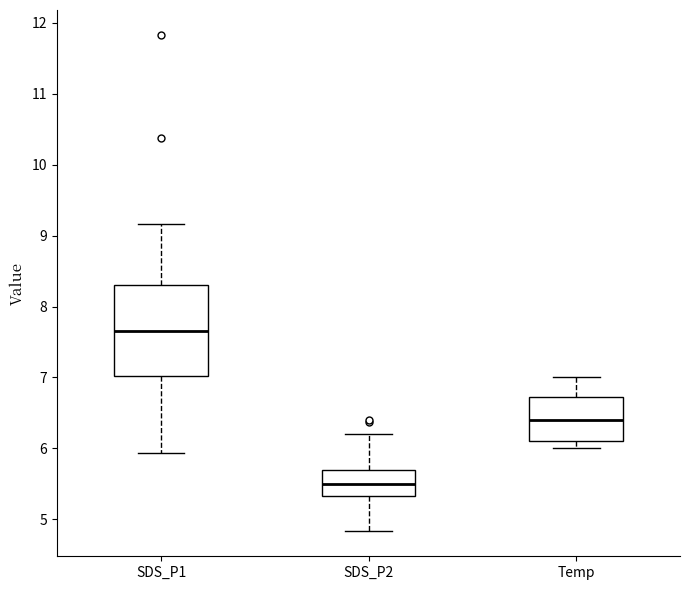

Which box is the tallest, from its lower edge to its upper edge?

SDS_P1